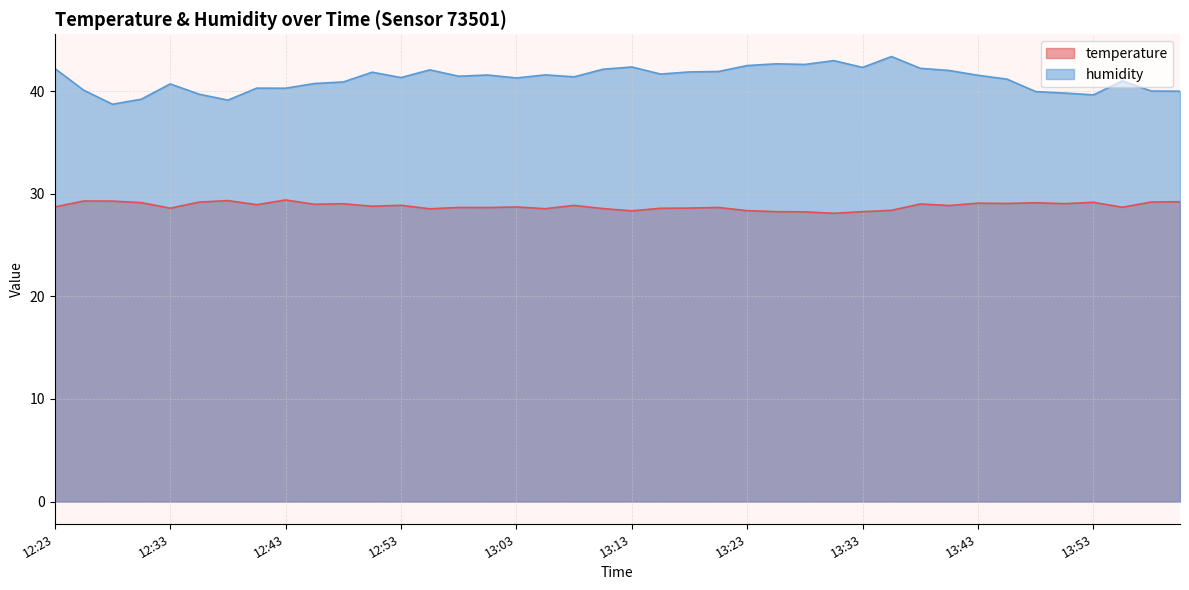

At which category does temperature reach its first local peak?

12:25